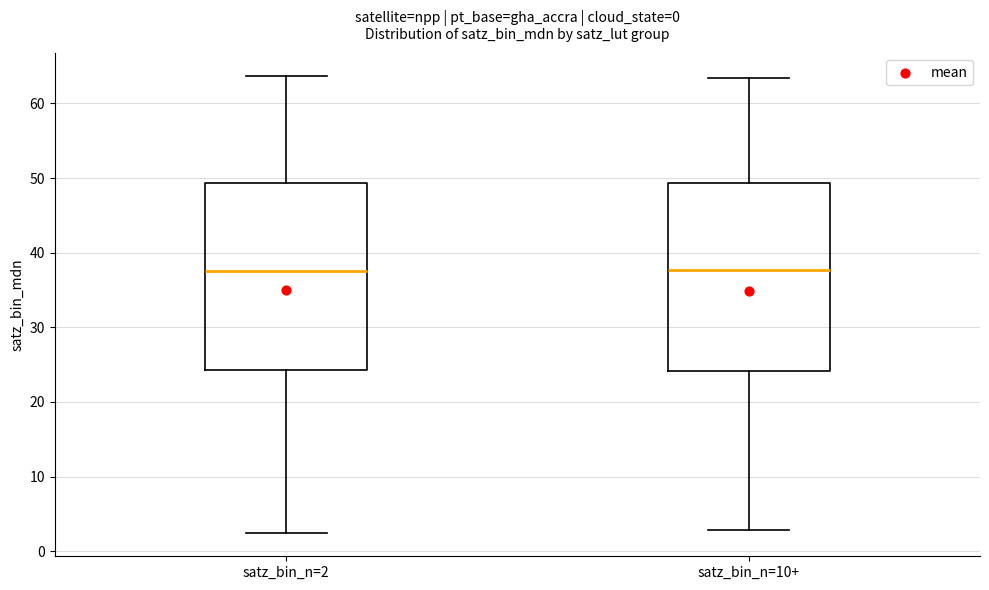

Reading left to right, transcribe this box plot: for each box, give where its median line is, the range the box spans, and where its two whiskers end, as read against the y-axis. The values are not printed on the chart, so give them approximately, as read against the axis.

satz_bin_n=2: median 38, box 24 to 49, whiskers 2 to 64
satz_bin_n=10+: median 38, box 24 to 49, whiskers 3 to 63